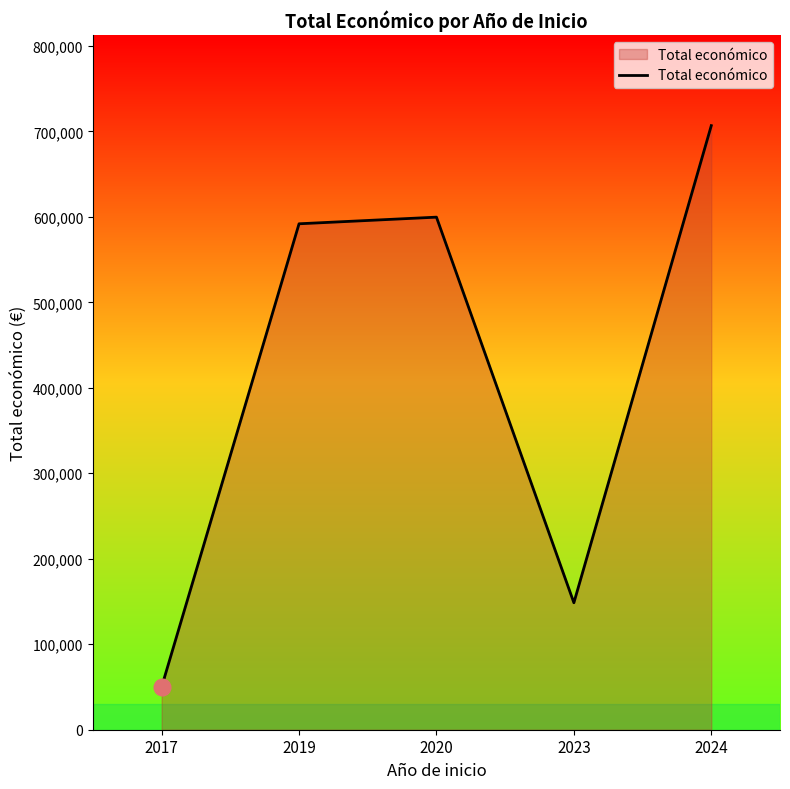

How many interior local peaks (higher than both neighbors) does the data have?

1